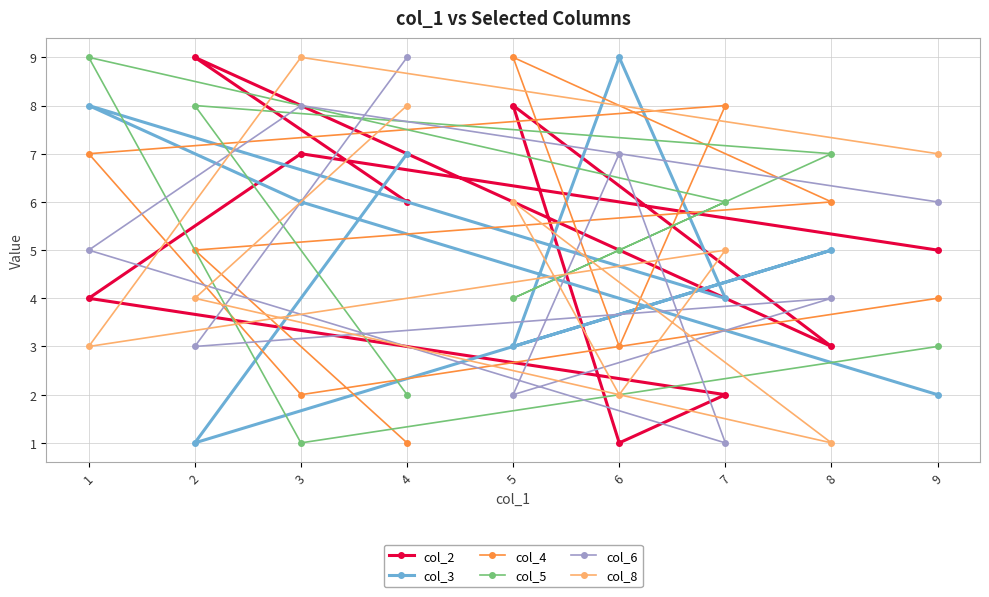

What is the value of the col_3 point at the 4th from the left?

7